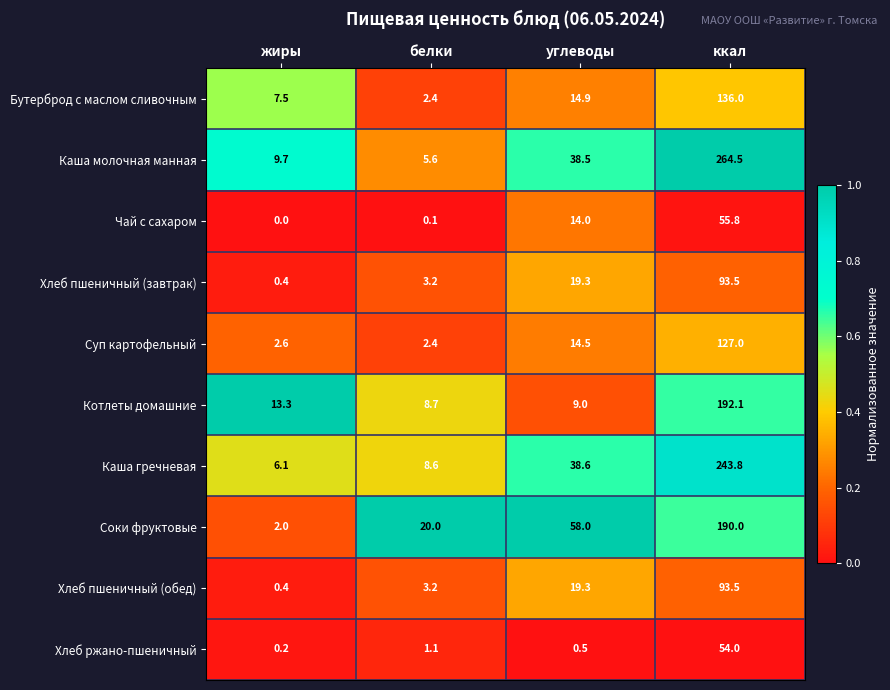

Is it true that Хлеб ржано-пшеничный equals 1.9 at белки?

False